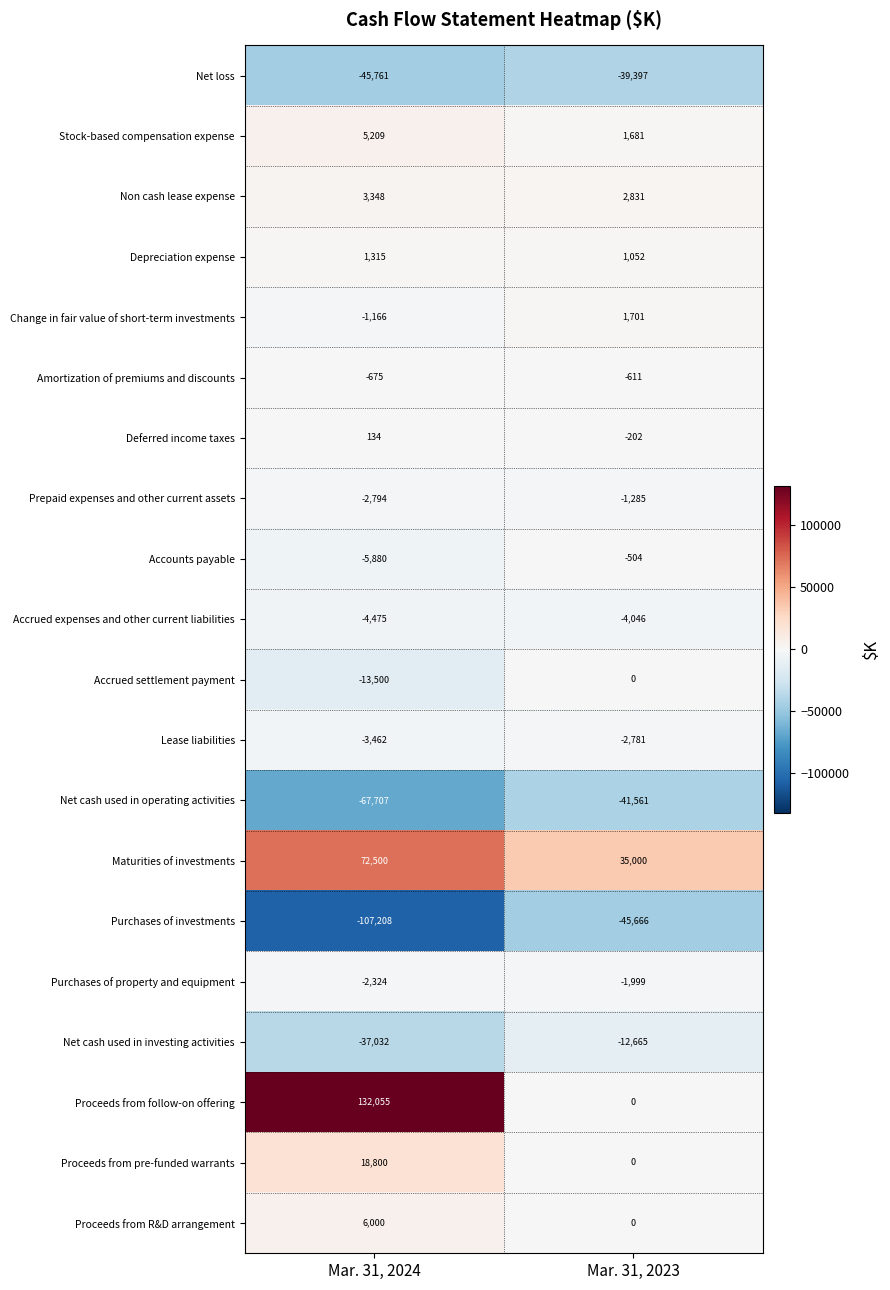

At which category is the sum across all series the highest?

Mar. 31, 2024